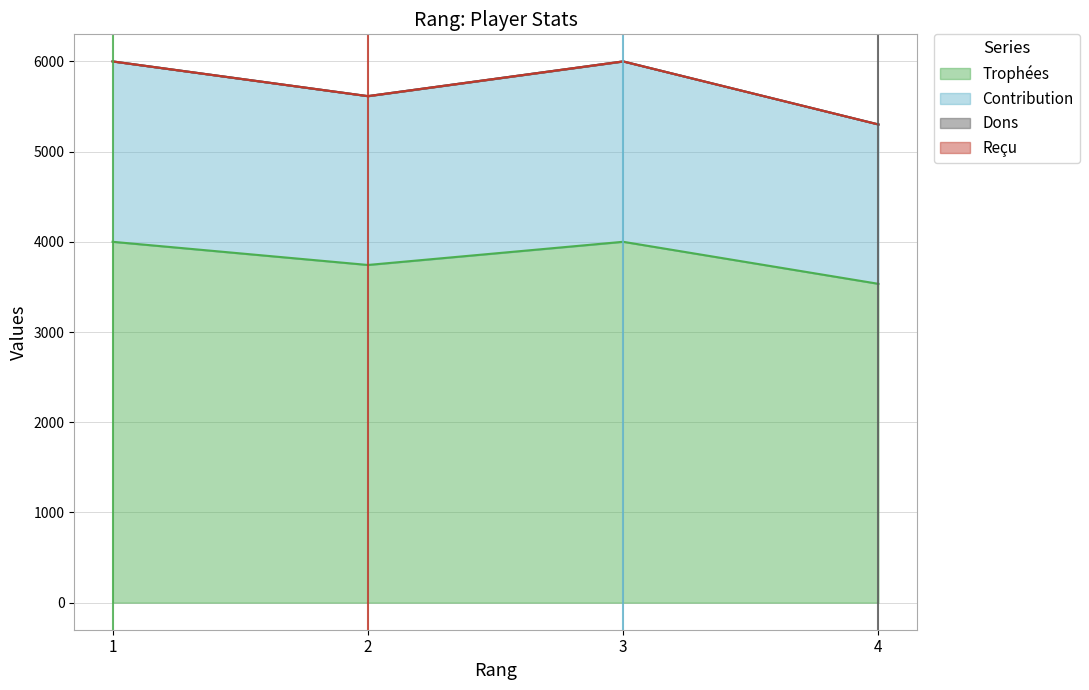

List the series in order of their overall mean, highest first.

Contribution, Trophées